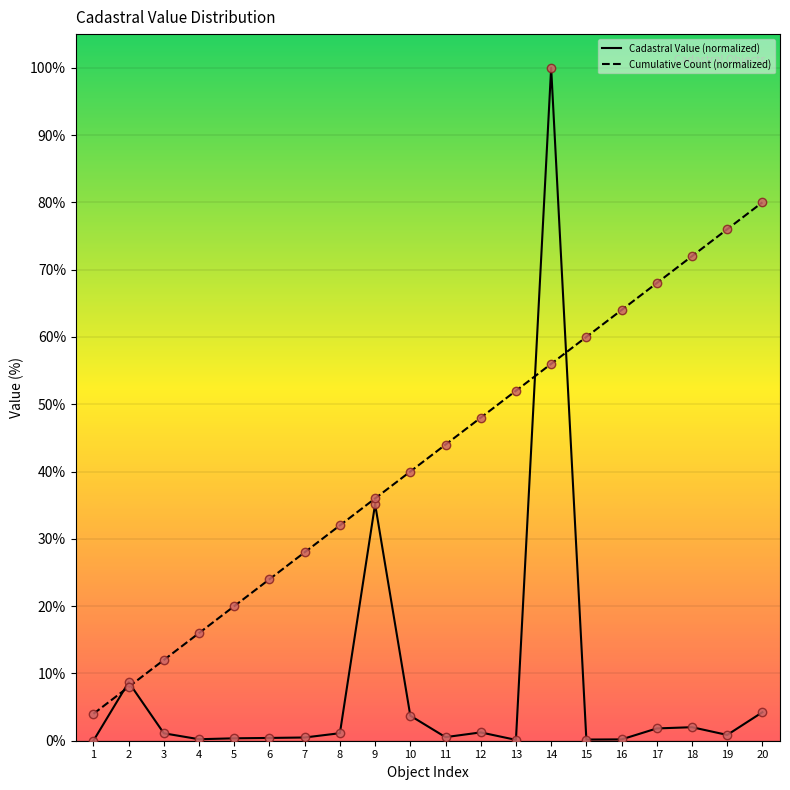

What is the maximum value shown in the chart?

100.0